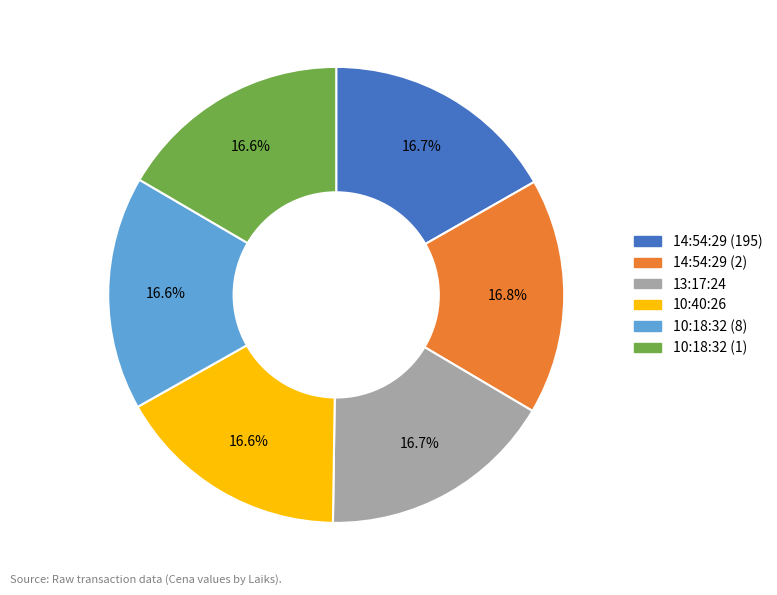

What percentage do 13:17:24 and 10:40:26 together represent?

33.3%